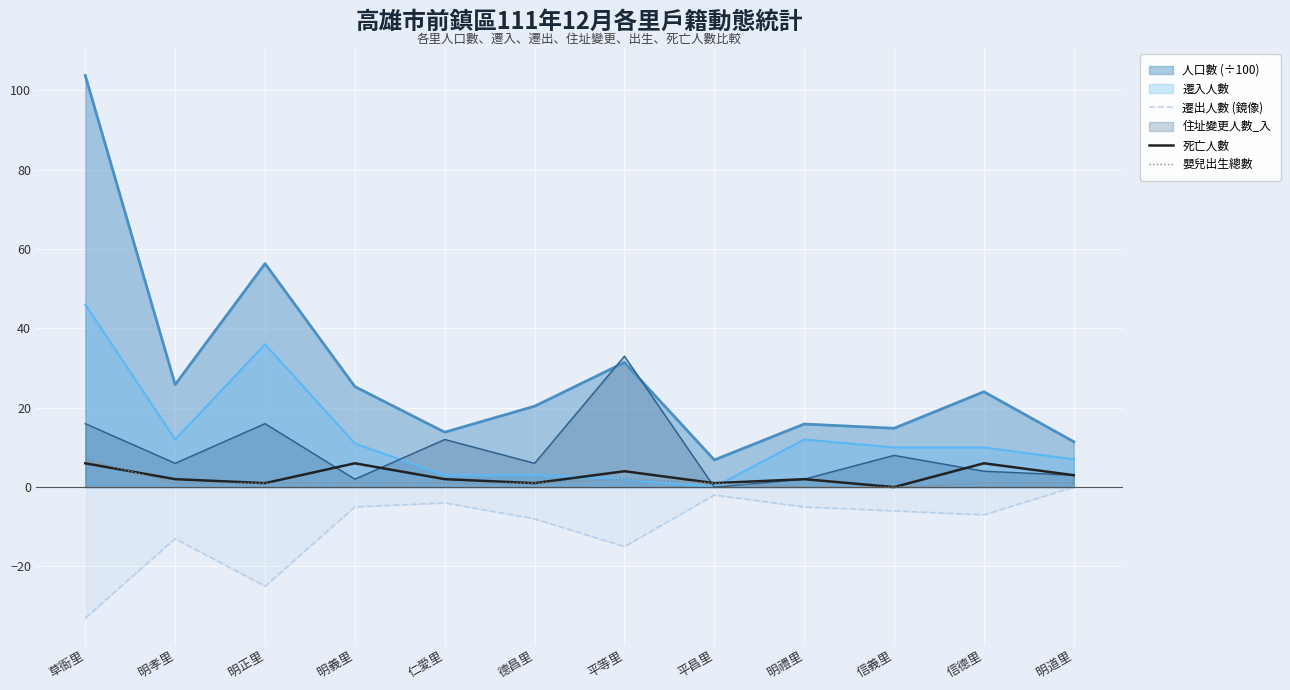

Which series has the largest total across all categories?

人口數 (÷100)